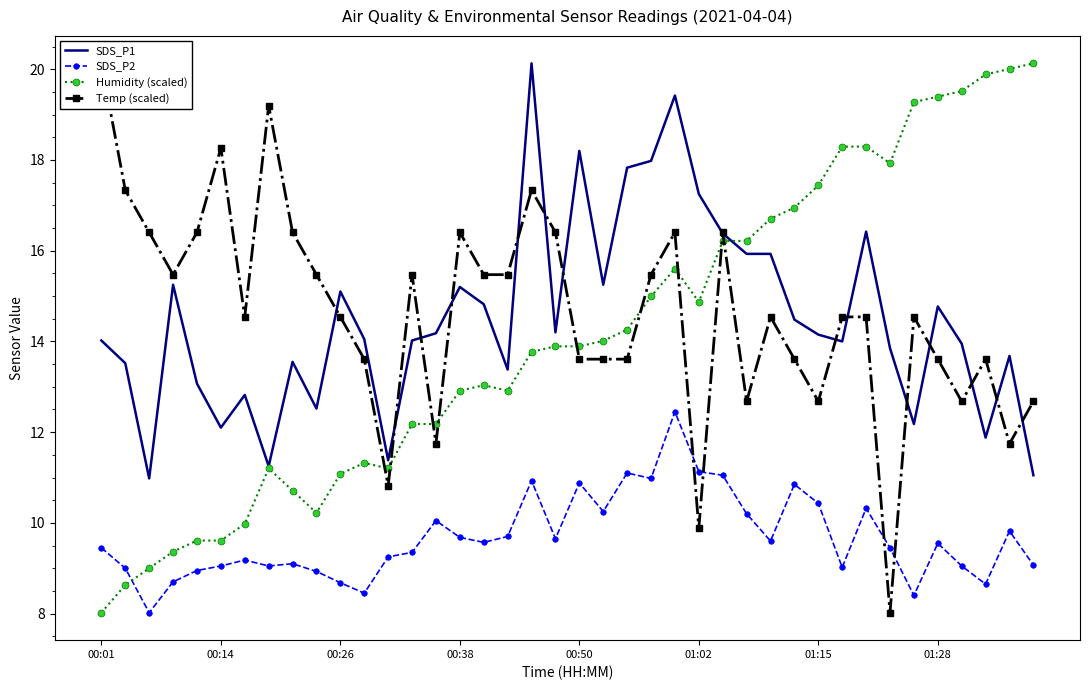

True or false: Humidity (scaled) has more than 1 points higher than both neighbors.

True